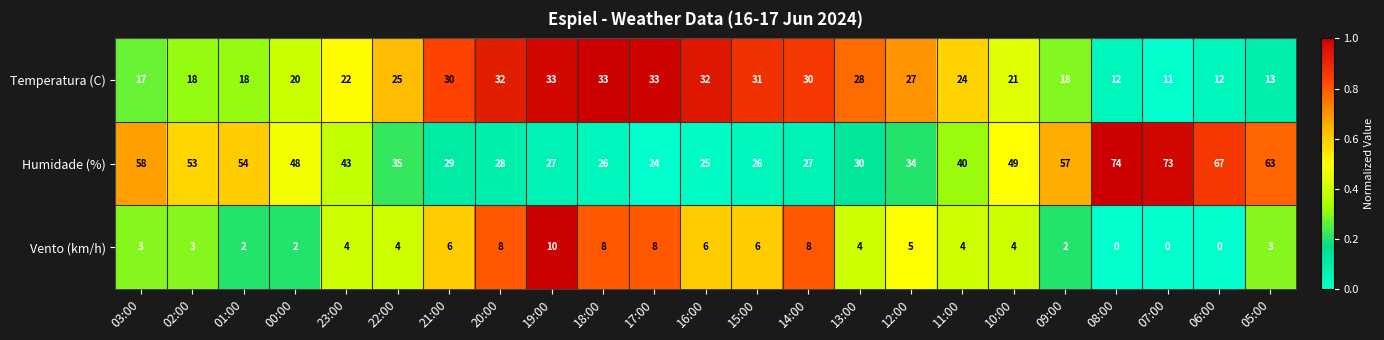

The Temperatura (C) series shows 26 at 00:00. True or false?

False